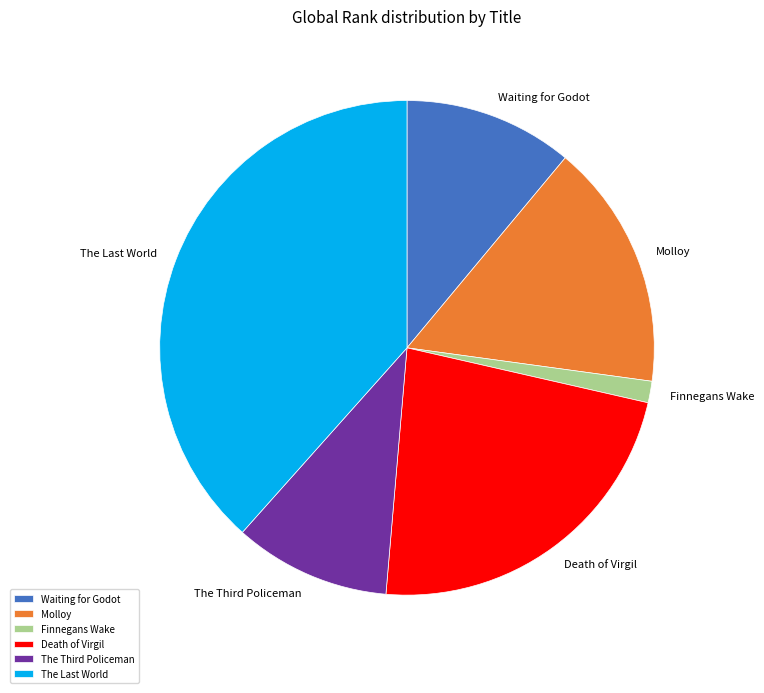

Approximately how many times larger is the value at Death of Virgil compared to Waiting for Godot?

2.1